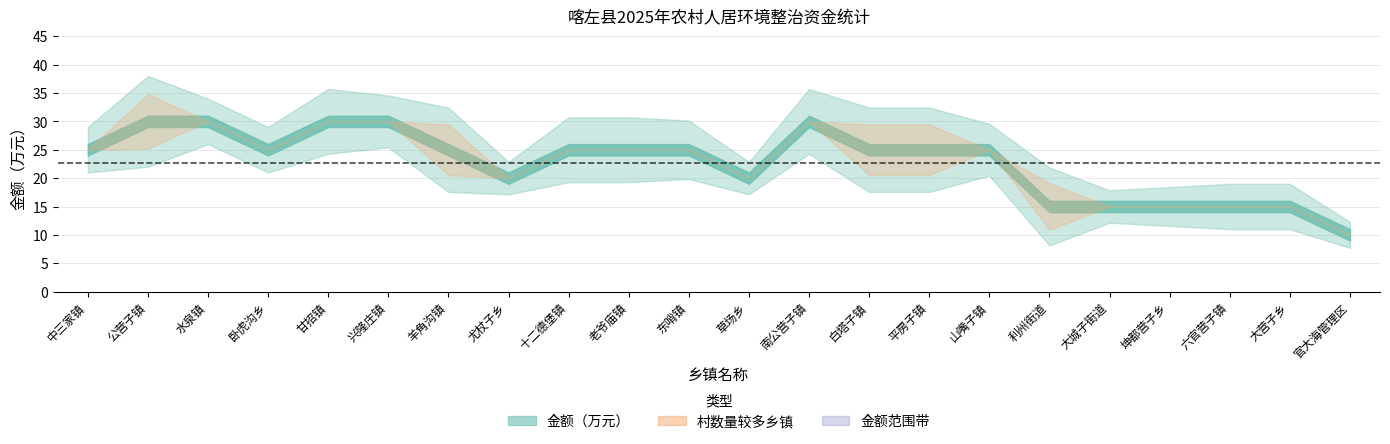

Which series changed the most between 甘招镇 and 大城子街道?

金额（万元）